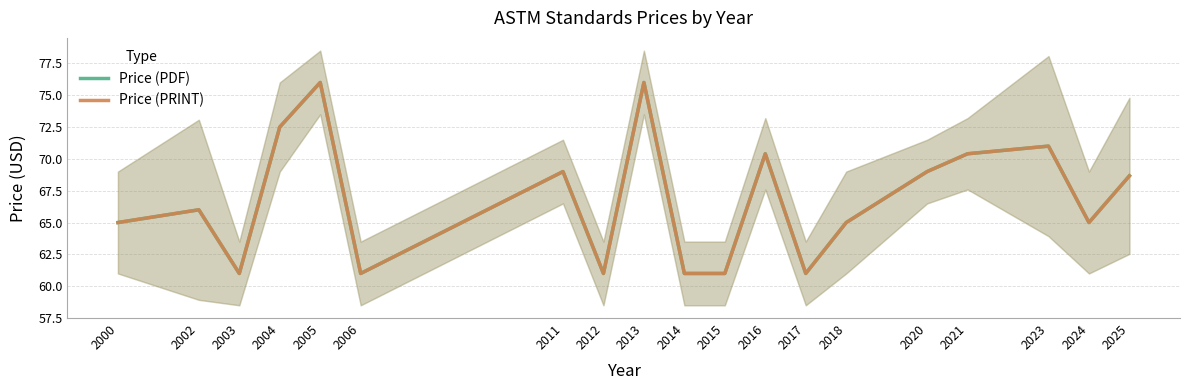

What is the approximate value of Price (PDF) at 2025?

68.7